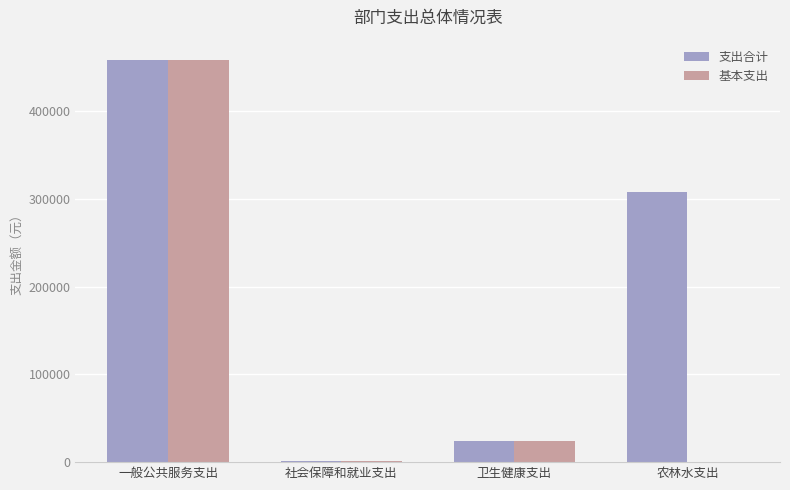

The value of 支出合计 at 农林水支出 is 71208.0. True or false?

False